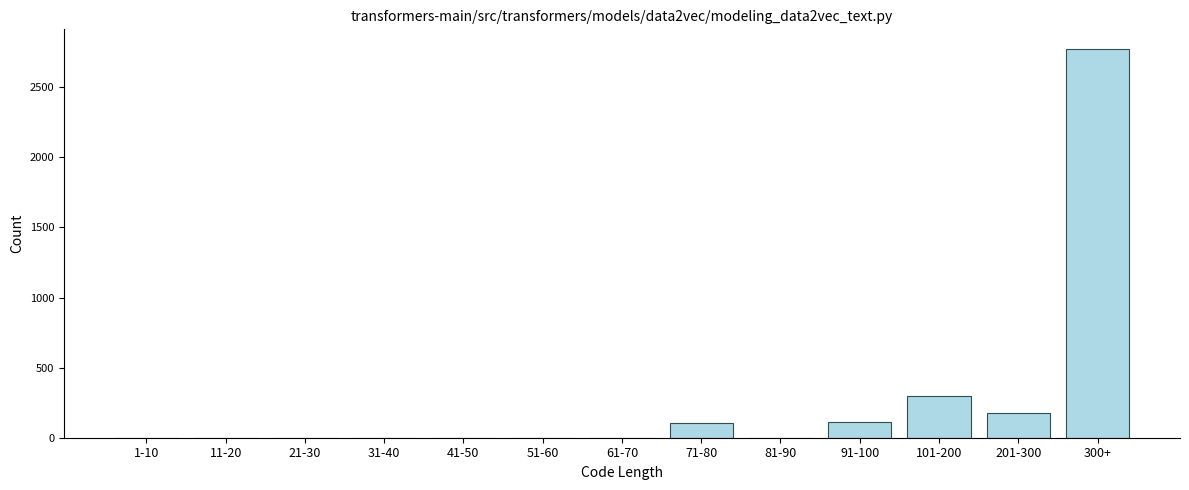

True or false: the data shows 0 at 81-90.

True